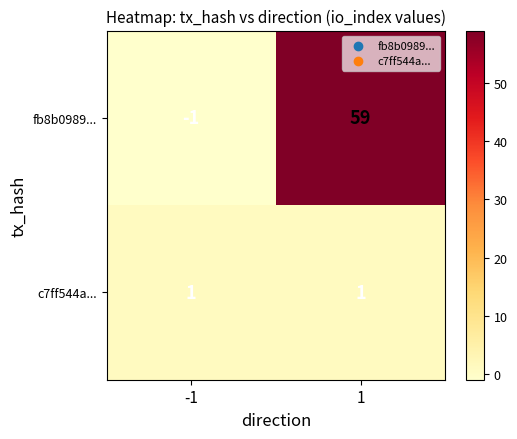

Which series has the widest spread of values?

fb8b0989...